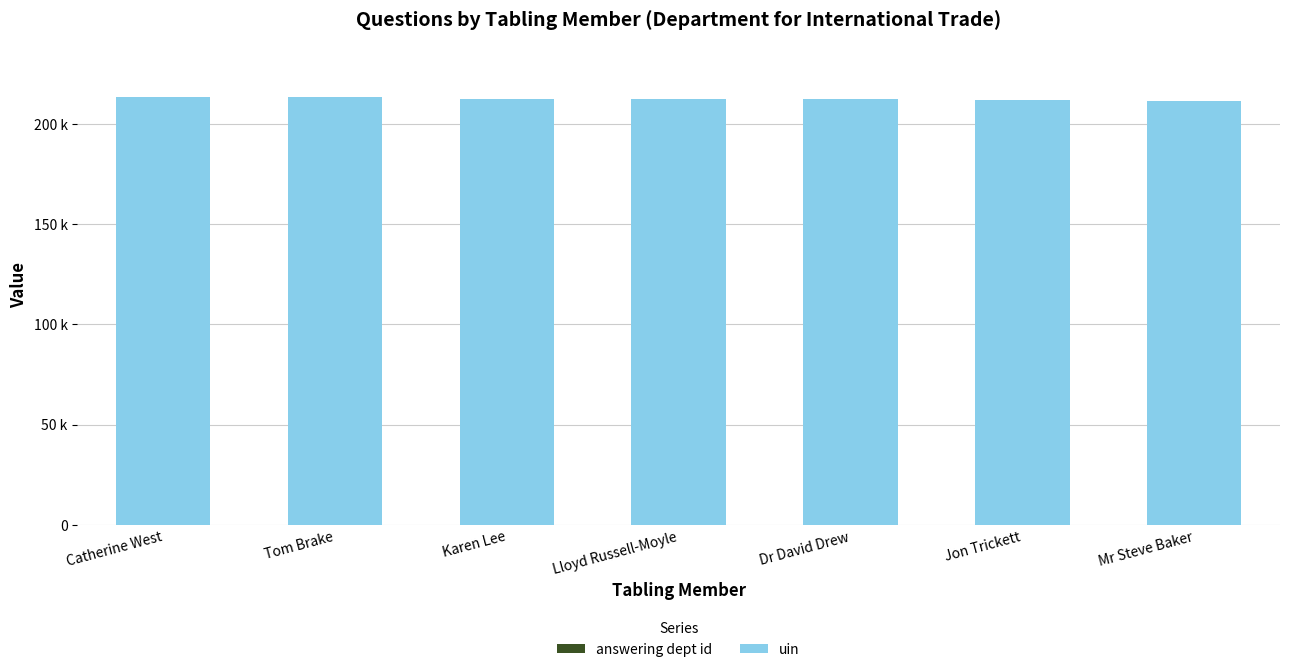

Between Lloyd Russell-Moyle and Mr Steve Baker, which series saw the biggest shift?

uin